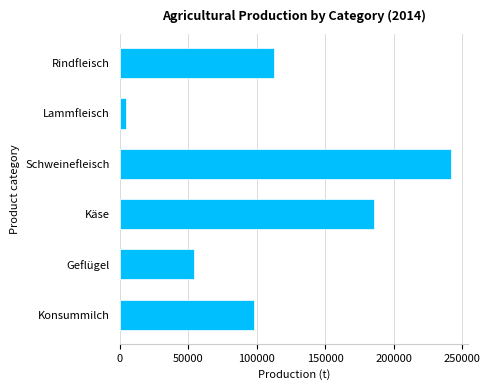

Are the bars horizontal?

Yes